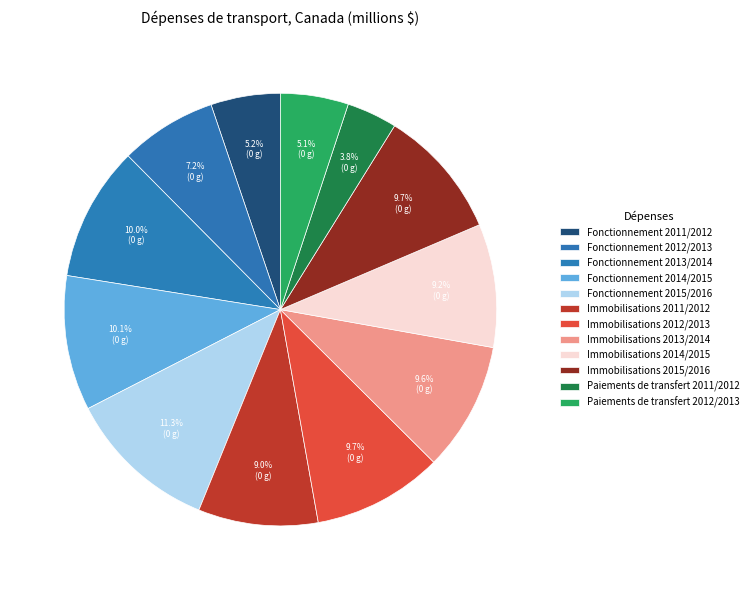

Count the number of slices in the pie.

12